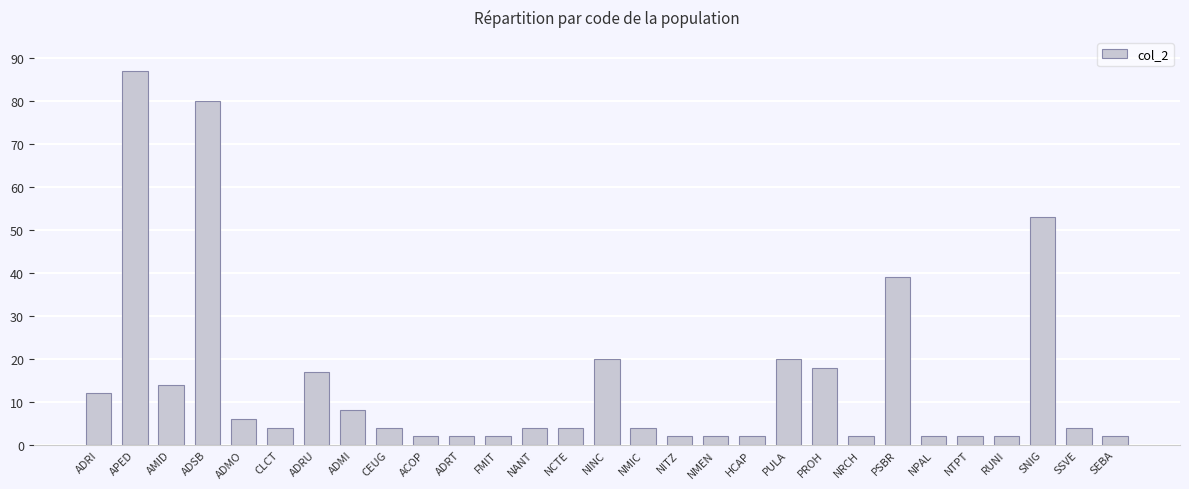

Reading right to left, extract all data points from this chart.

2	4	53	2	2	2	39	2	18	20	2	2	2	4	20	4	4	2	2	2	4	8	17	4	6	80	14	87	12